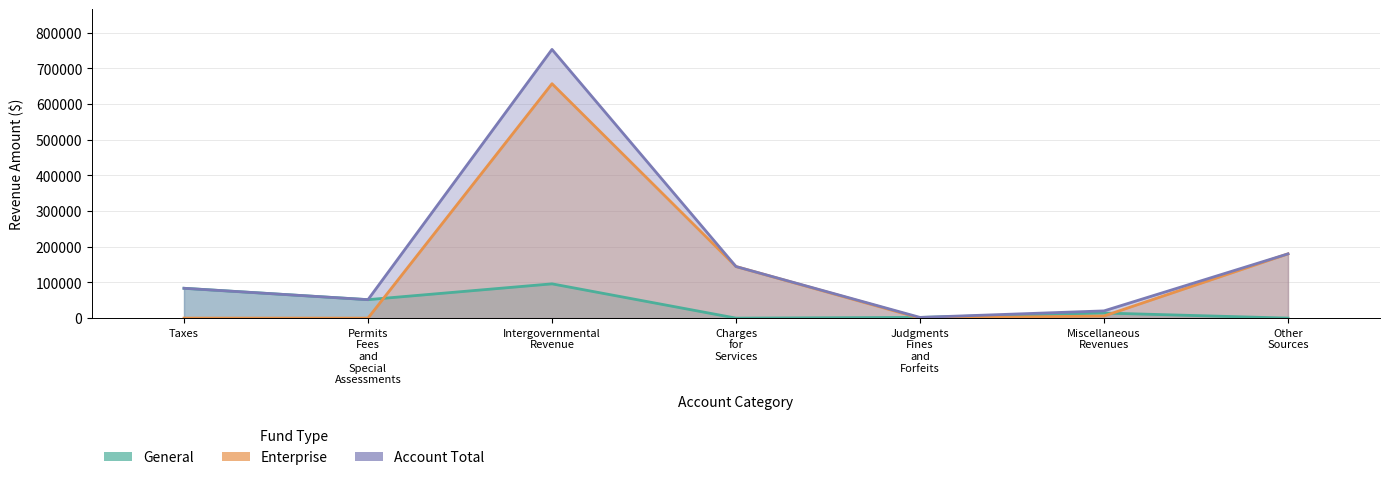

How many lines are shown in the chart?

3